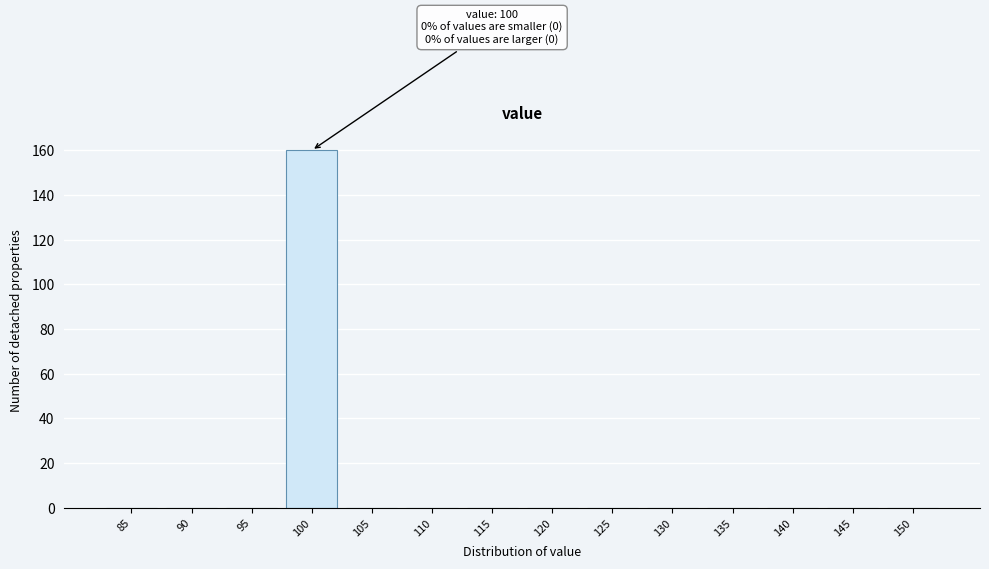

Reading right to left, transcribe all the data shown in this chart.

150=0	145=0	140=0	135=0	130=0	125=0	120=0	115=0	110=0	105=0	100=160	95=0	90=0	85=0